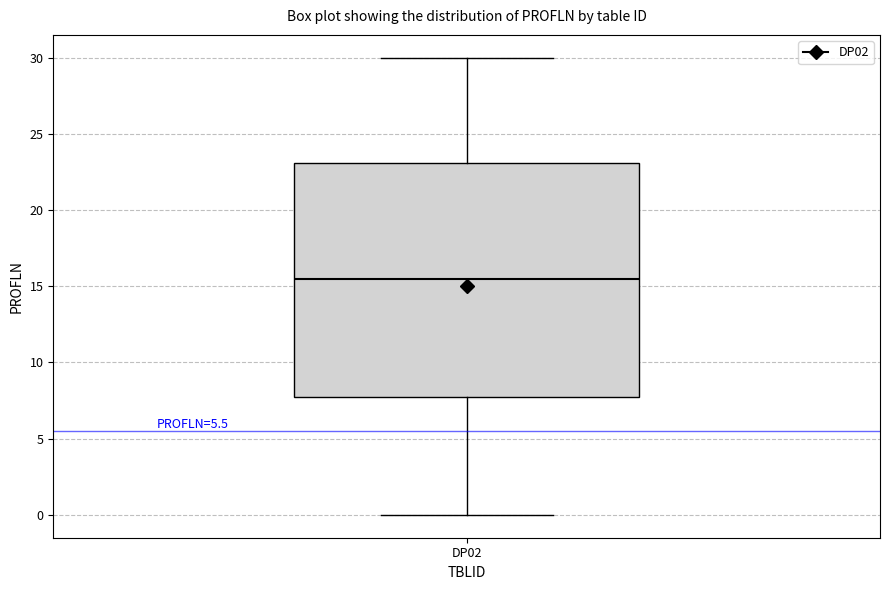

Transcribe this box plot: give where the median line is, the range the box spans, and where the two whiskers end, as read against the y-axis. The values are not printed on the chart, so give them approximately, as read against the axis.

median 15.5, box 8.0 to 23.0, whiskers 0.0 to 30.0